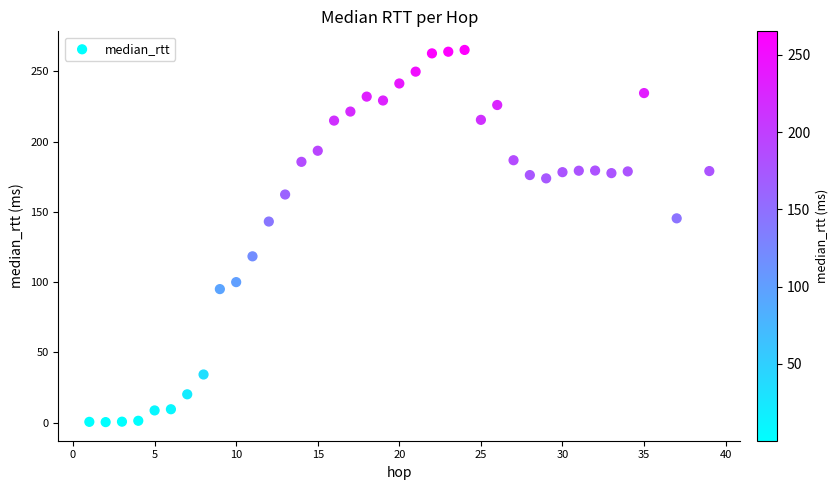

What is the range of X values (max minus min)?

38.0